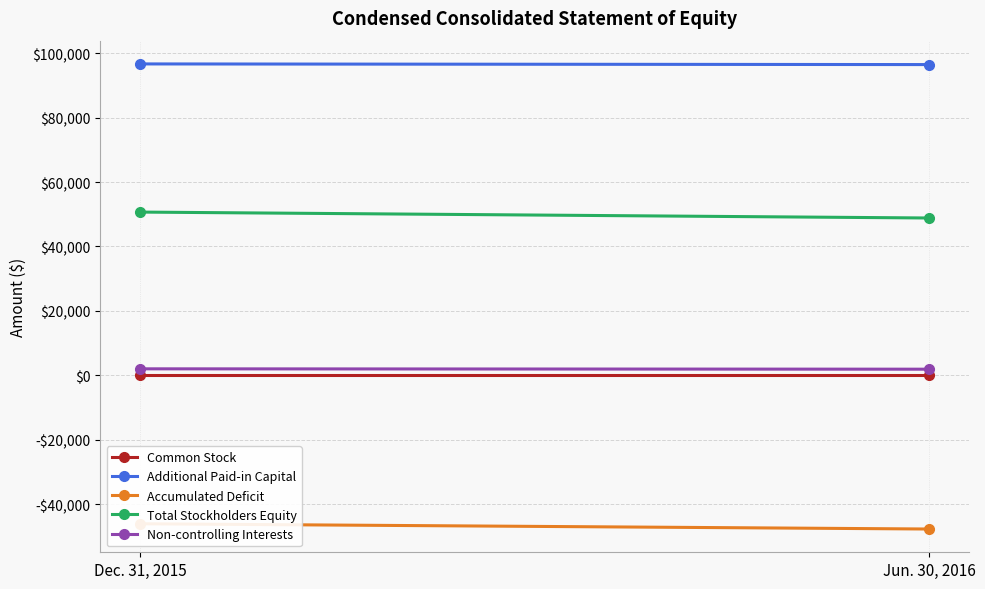

Rank the series by their maximum value, from highest to lowest.

Additional Paid-in Capital, Total Stockholders Equity, Non-controlling Interests, Common Stock, Accumulated Deficit